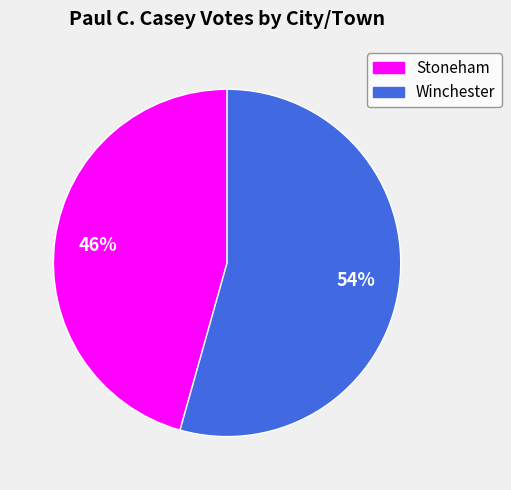

Is the sum of Winchester and Stoneham greater than half?

Yes